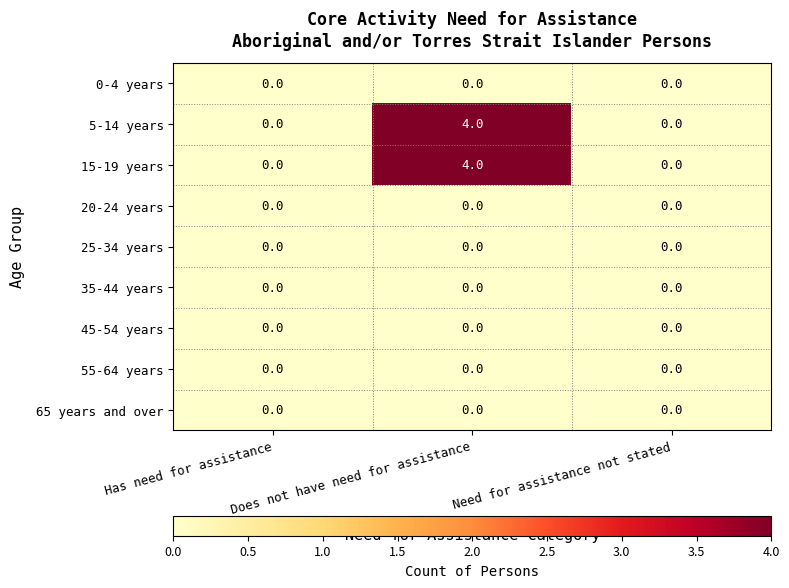

True or false: 45-54 years has a value of 0 at Has need for assistance.

True